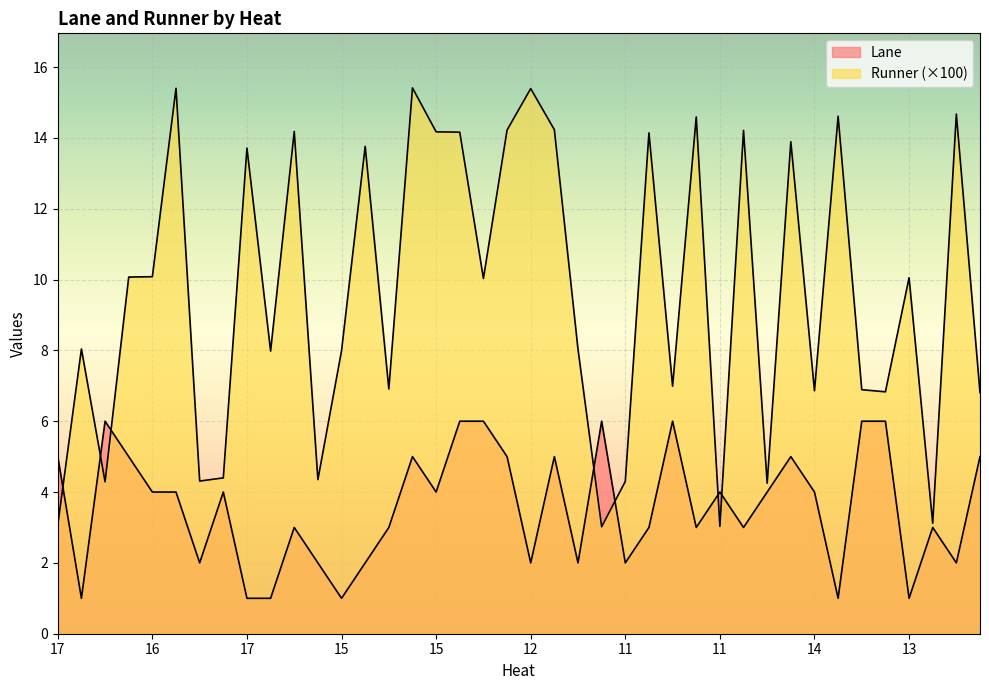

At 16, list the series in order from smallest to largest.

Lane, Runner